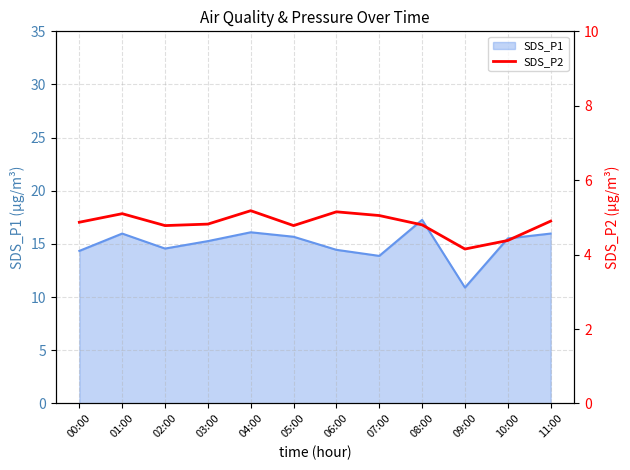

Reading left to right, transcribe all the data shown in this chart.

00:00=4.9	01:00=5.1	02:00=4.8	03:00=4.8	04:00=5.2	05:00=4.8	06:00=5.2	07:00=5.0	08:00=4.8	09:00=4.2	10:00=4.4	11:00=4.9